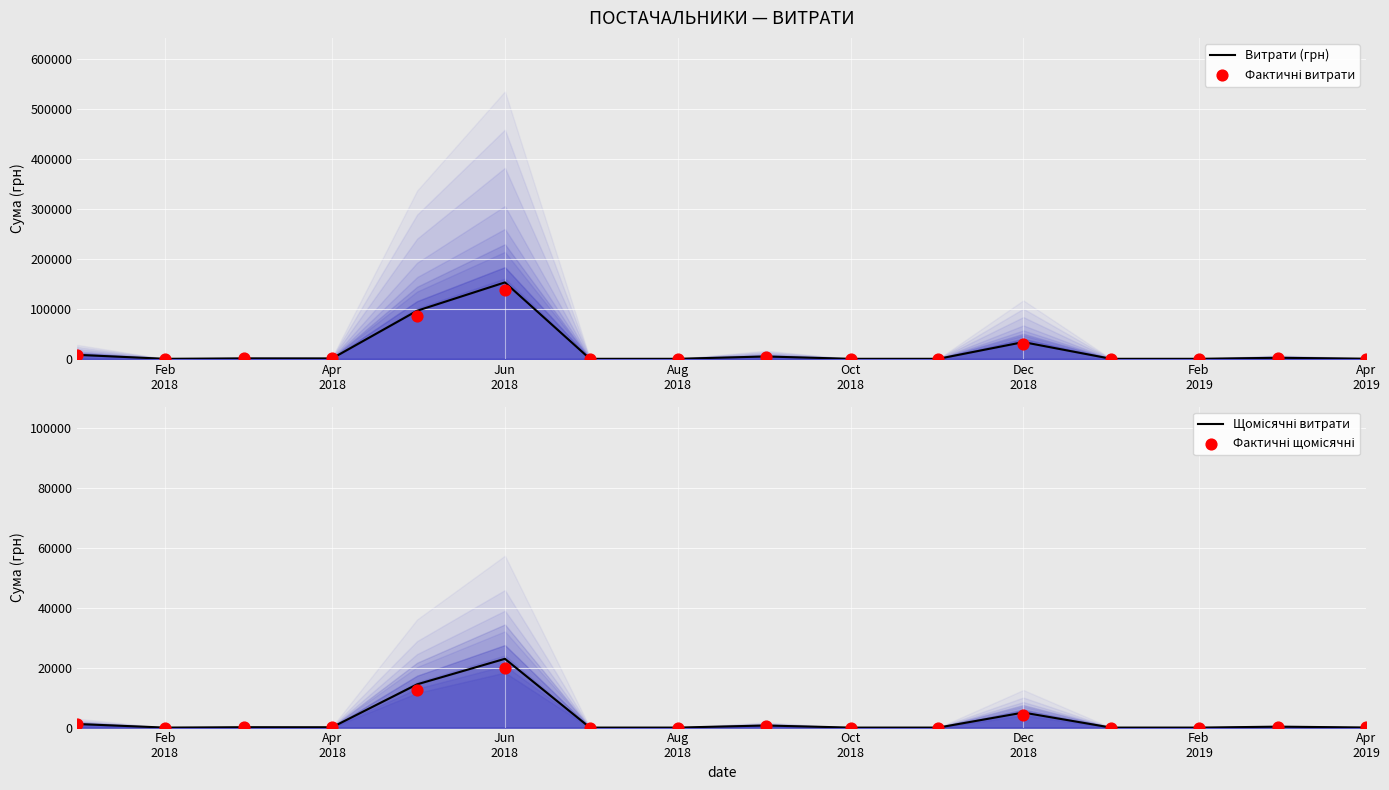

Which series has the largest total across all categories?

Витрати (грн)